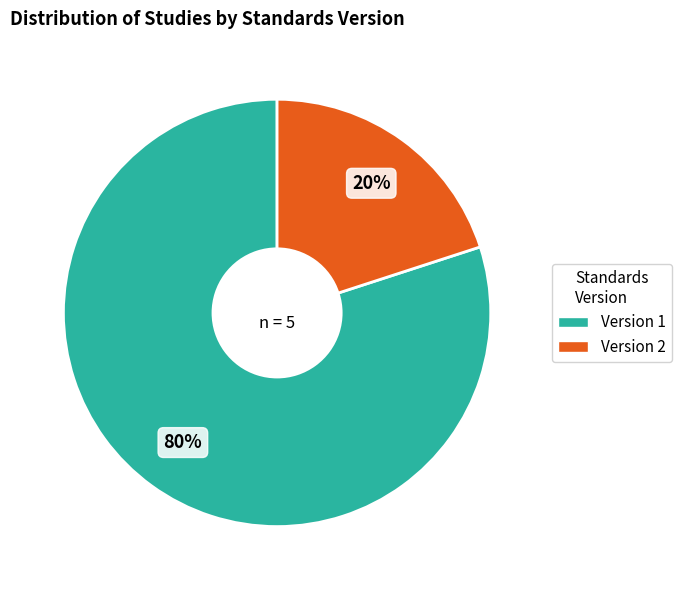

To the nearest percent, what portion does Version 1 represent?

80%